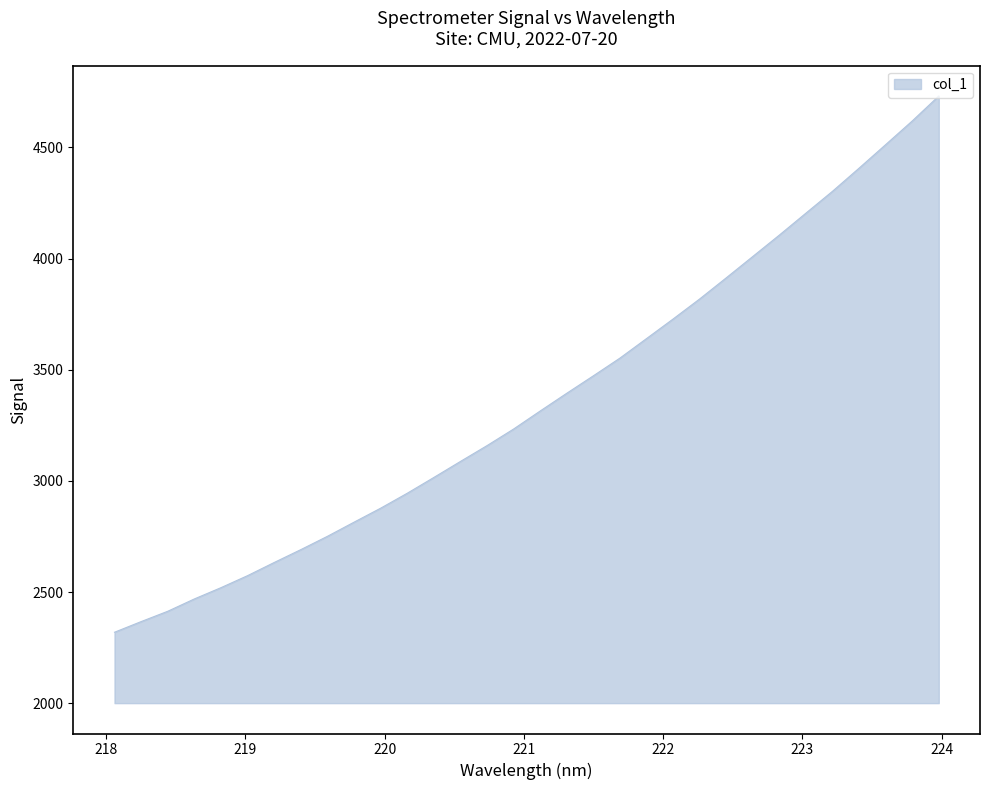

How many lines are shown in the chart?

1